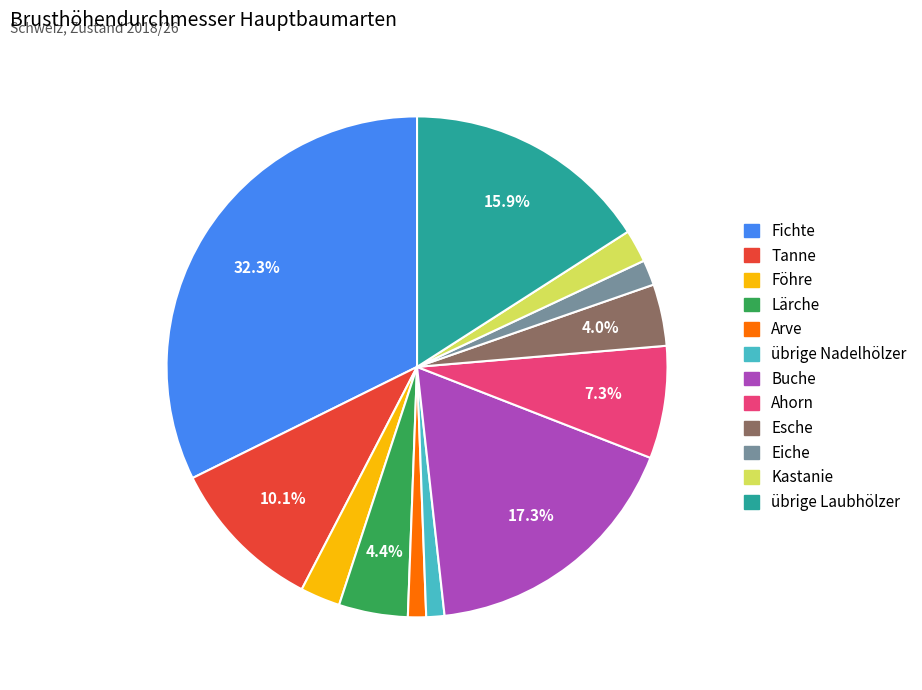

To the nearest percent, what portion does Kastanie represent?

2%